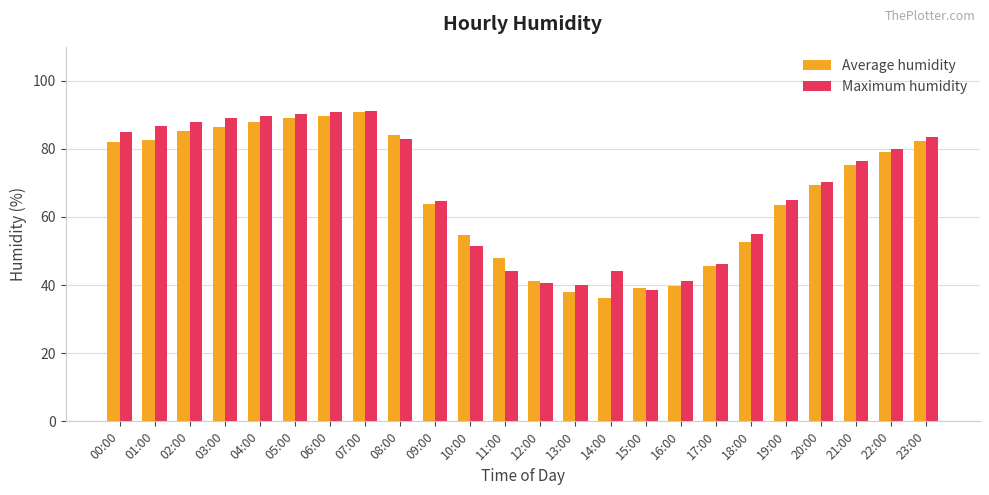

The value of Maximum humidity at 02:00 is 88.0. True or false?

True